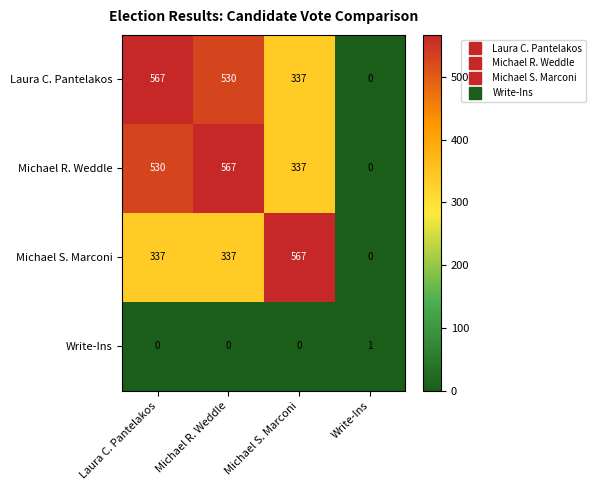

How many data points in Write-Ins are above 0?

1